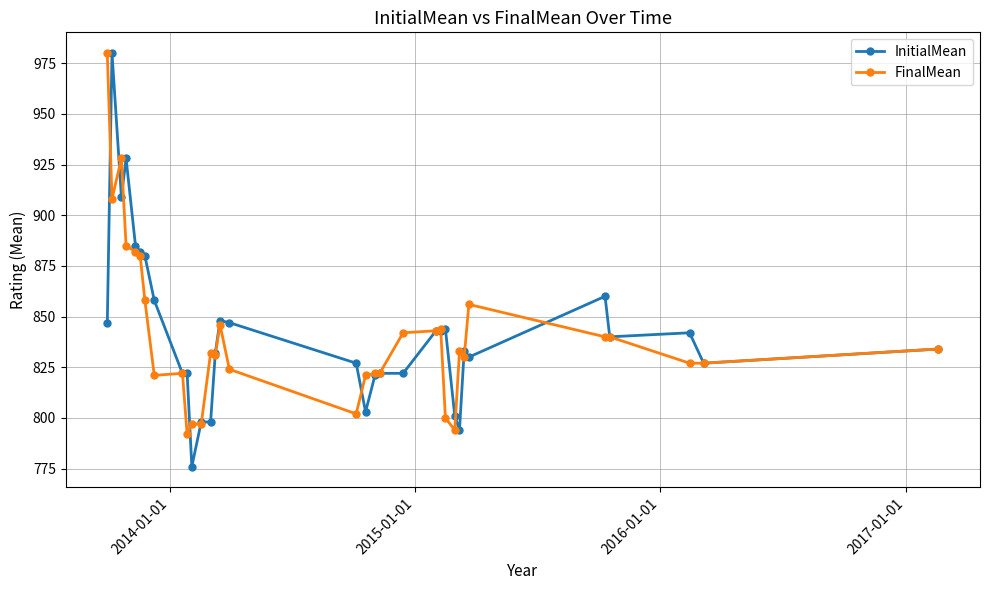

True or false: FinalMean has more than 0 points higher than both neighbors.

True